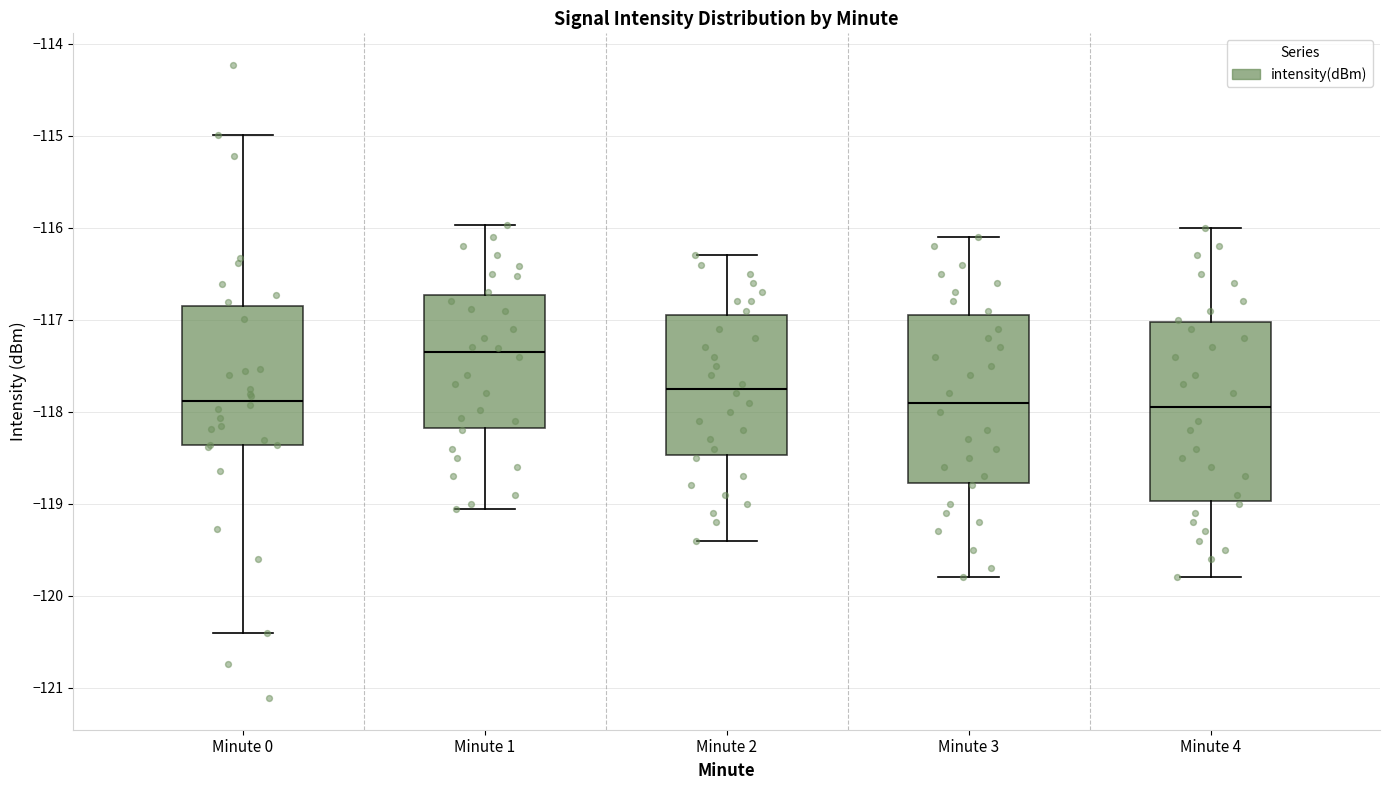

Reading left to right, read every box against the y-axis: the position of its median line, the range the box covers, and the ends of its whiskers. The values are not printed on the chart, so give them approximately, as read against the axis.

Minute 0: median -117.9, box -118.4 to -116.9, whiskers -120.4 to -115.0
Minute 1: median -117.4, box -118.2 to -116.7, whiskers -119.1 to -116.0
Minute 2: median -117.7, box -118.5 to -116.9, whiskers -119.4 to -116.3
Minute 3: median -117.9, box -118.8 to -116.9, whiskers -119.8 to -116.1
Minute 4: median -117.9, box -119.0 to -117.0, whiskers -119.8 to -116.0